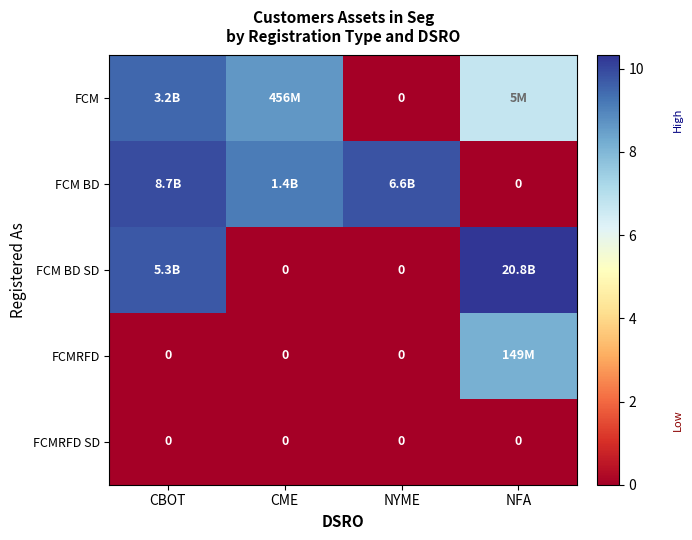

What is the sum of the FCM BD values at NYME and CBOT?

19.8